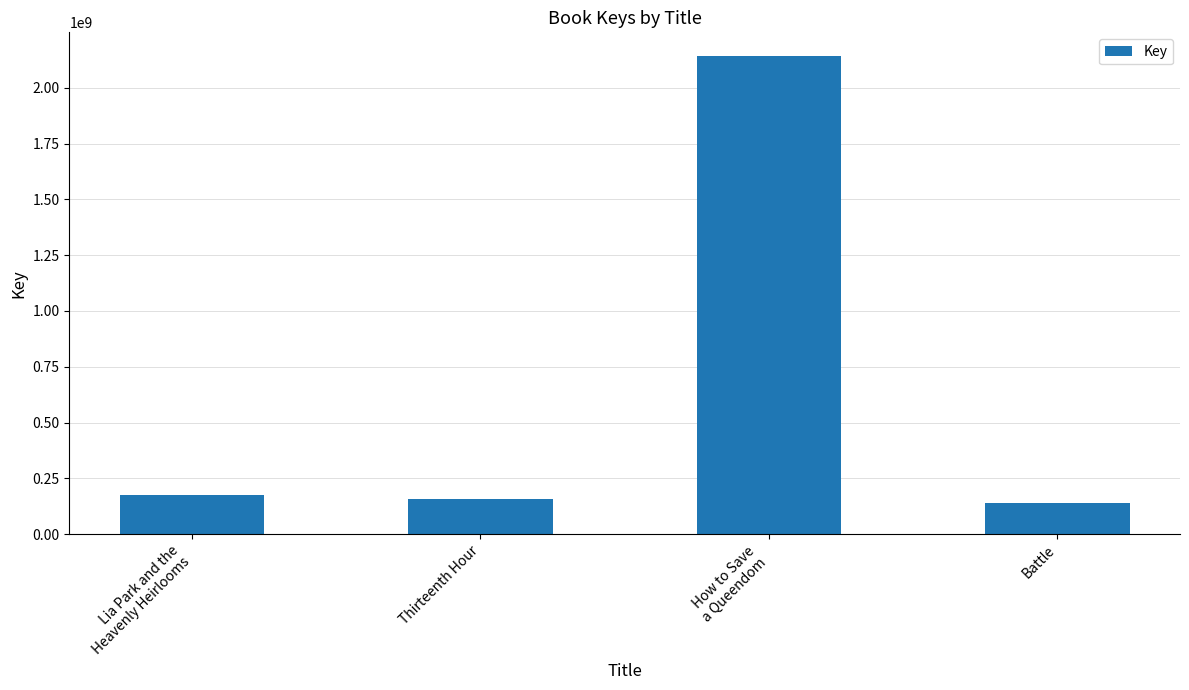

Reading left to right, transcribe all the data shown in this chart.

176710386	158439152	2142002904	139882774